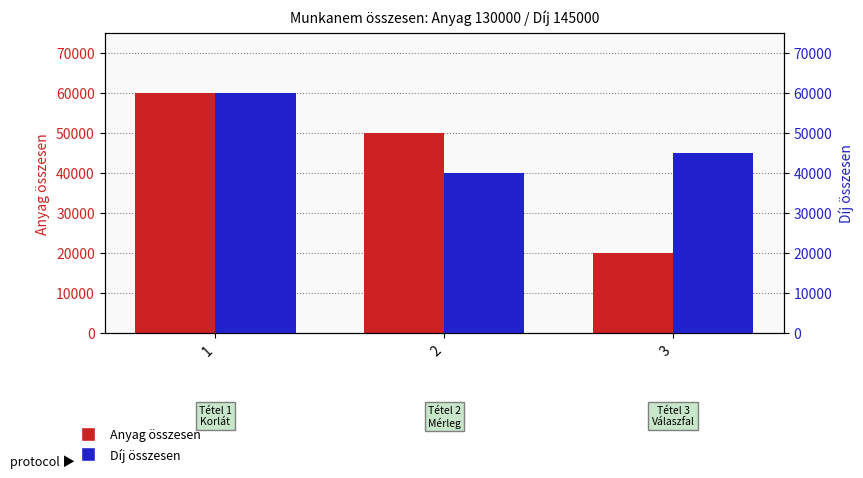

Reading right to left, transcribe all the data shown in this chart.

Anyag összesen: 3=20000	2=50000	1=60000
Díj összesen: 3=45000	2=40000	1=60000